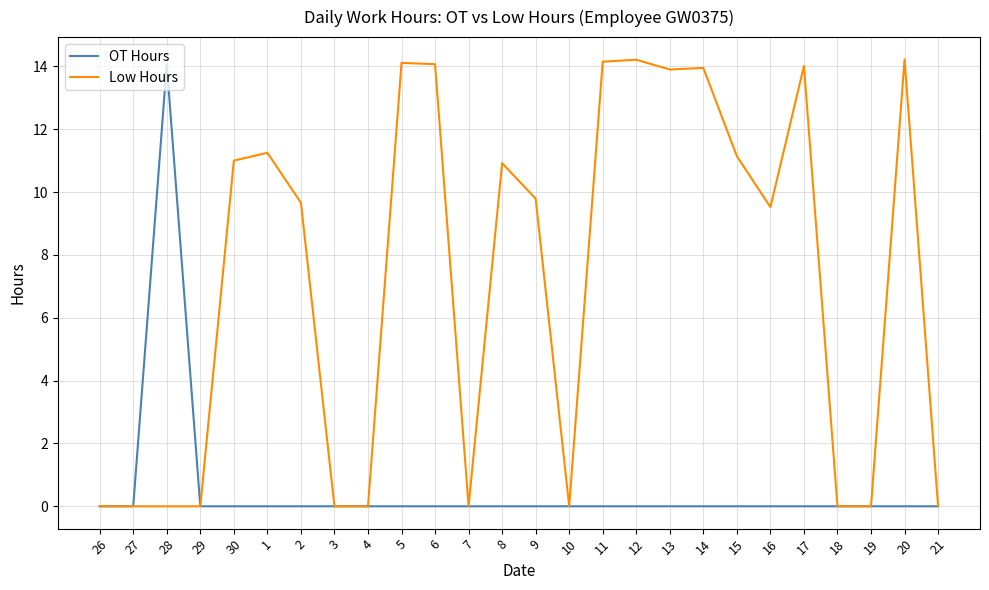

Does the chart have visible grid lines?

Yes